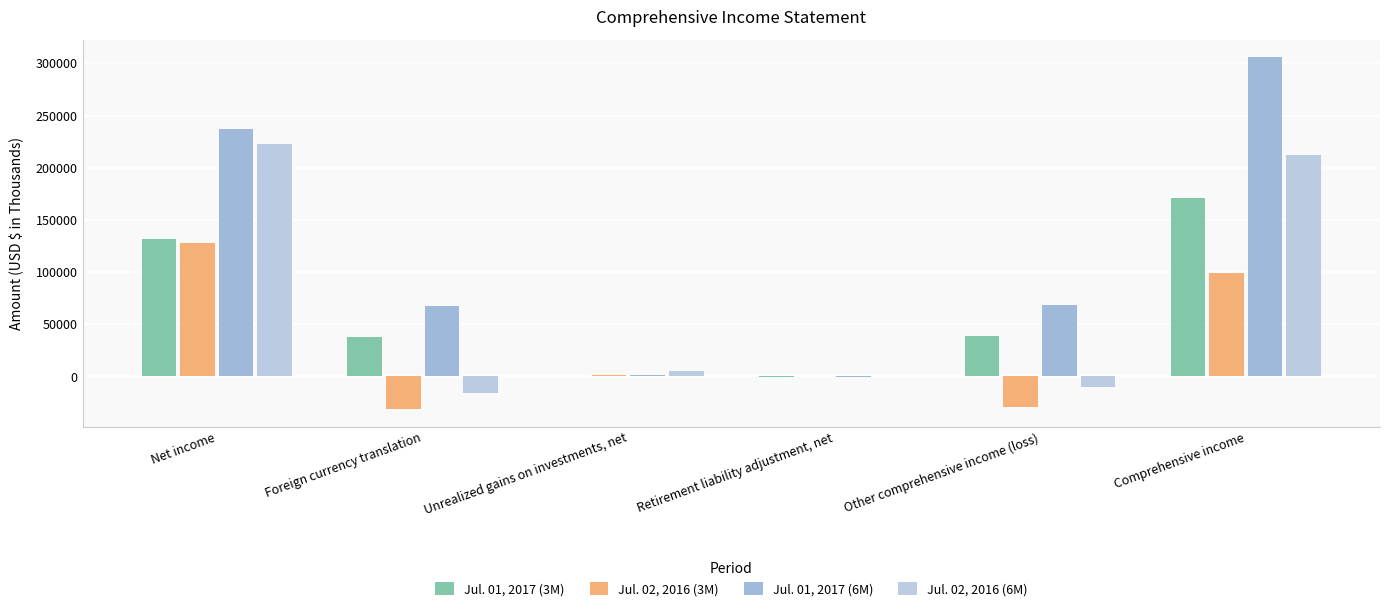

The Jul. 02, 2016 (6M) series shows 212066 at Comprehensive income. True or false?

True